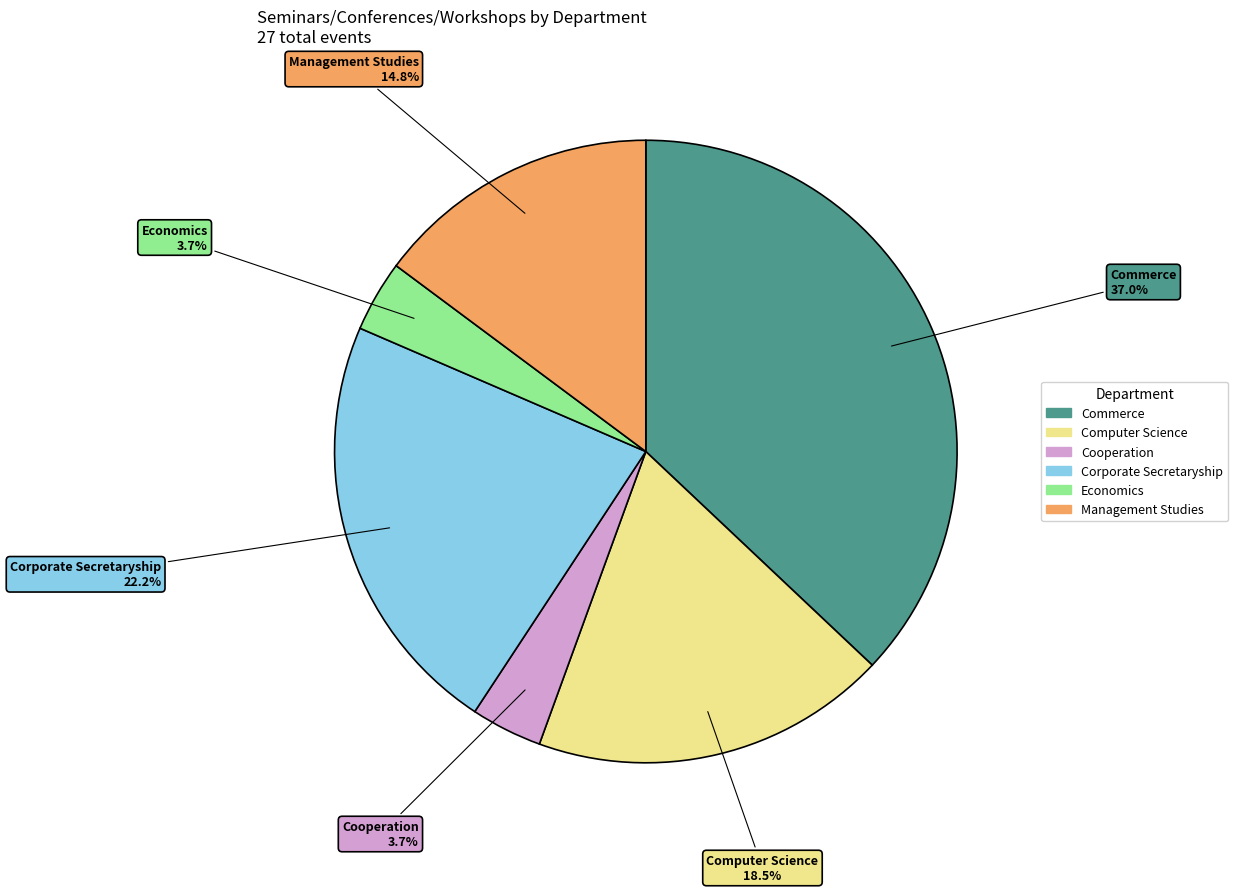

The Corporate Secretaryship slice represents 22% of the pie. True or false?

True